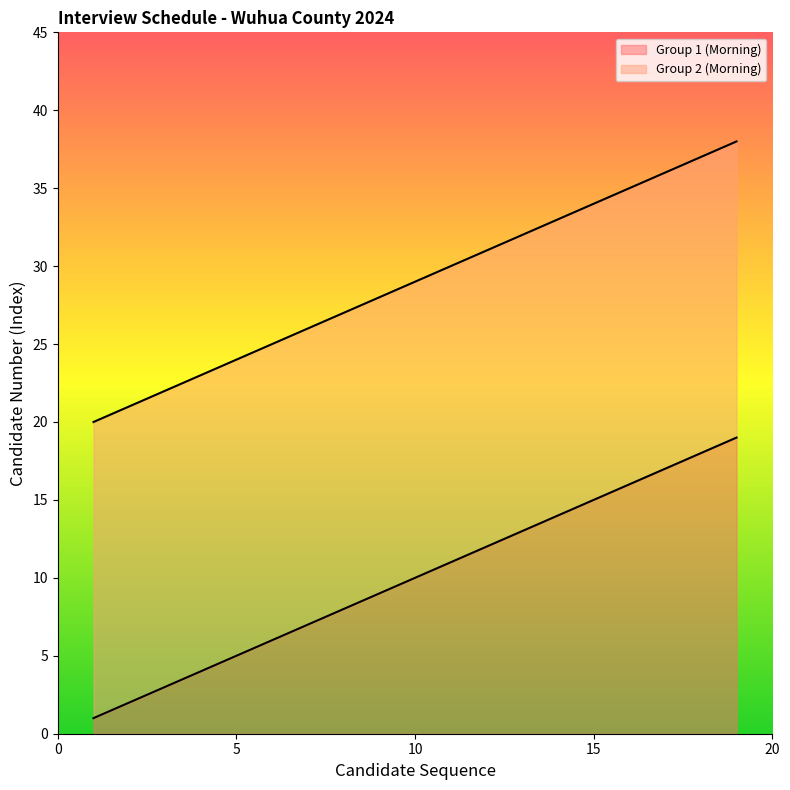

Reading left to right, extract all data points from this chart.

Group 1 (Morning): 1=1	2=2	3=3	4=4	5=5	6=6	7=7	8=8	9=9	10=10	11=11	12=12	13=13	14=14	15=15	16=16	17=17	18=18	19=19
Group 2 (Morning): 1=20	2=21	3=22	4=23	5=24	6=25	7=26	8=27	9=28	10=29	11=30	12=31	13=32	14=33	15=34	16=35	17=36	18=37	19=38